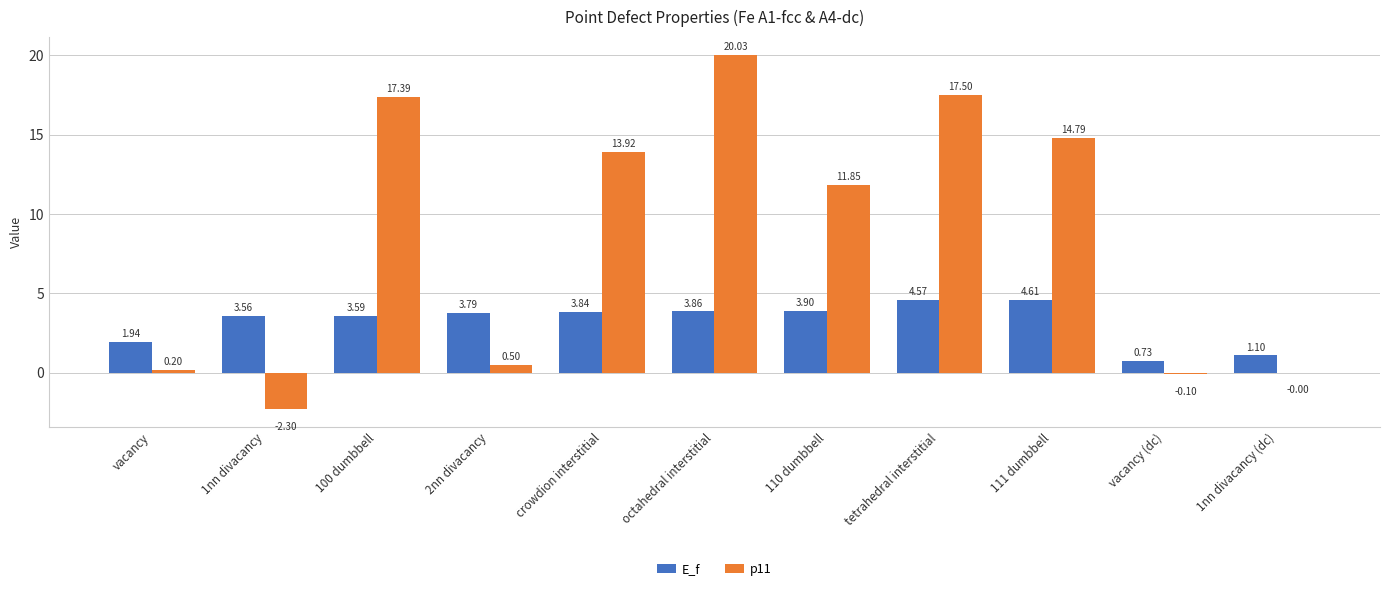

What is the average value of the E_f series?

3.2